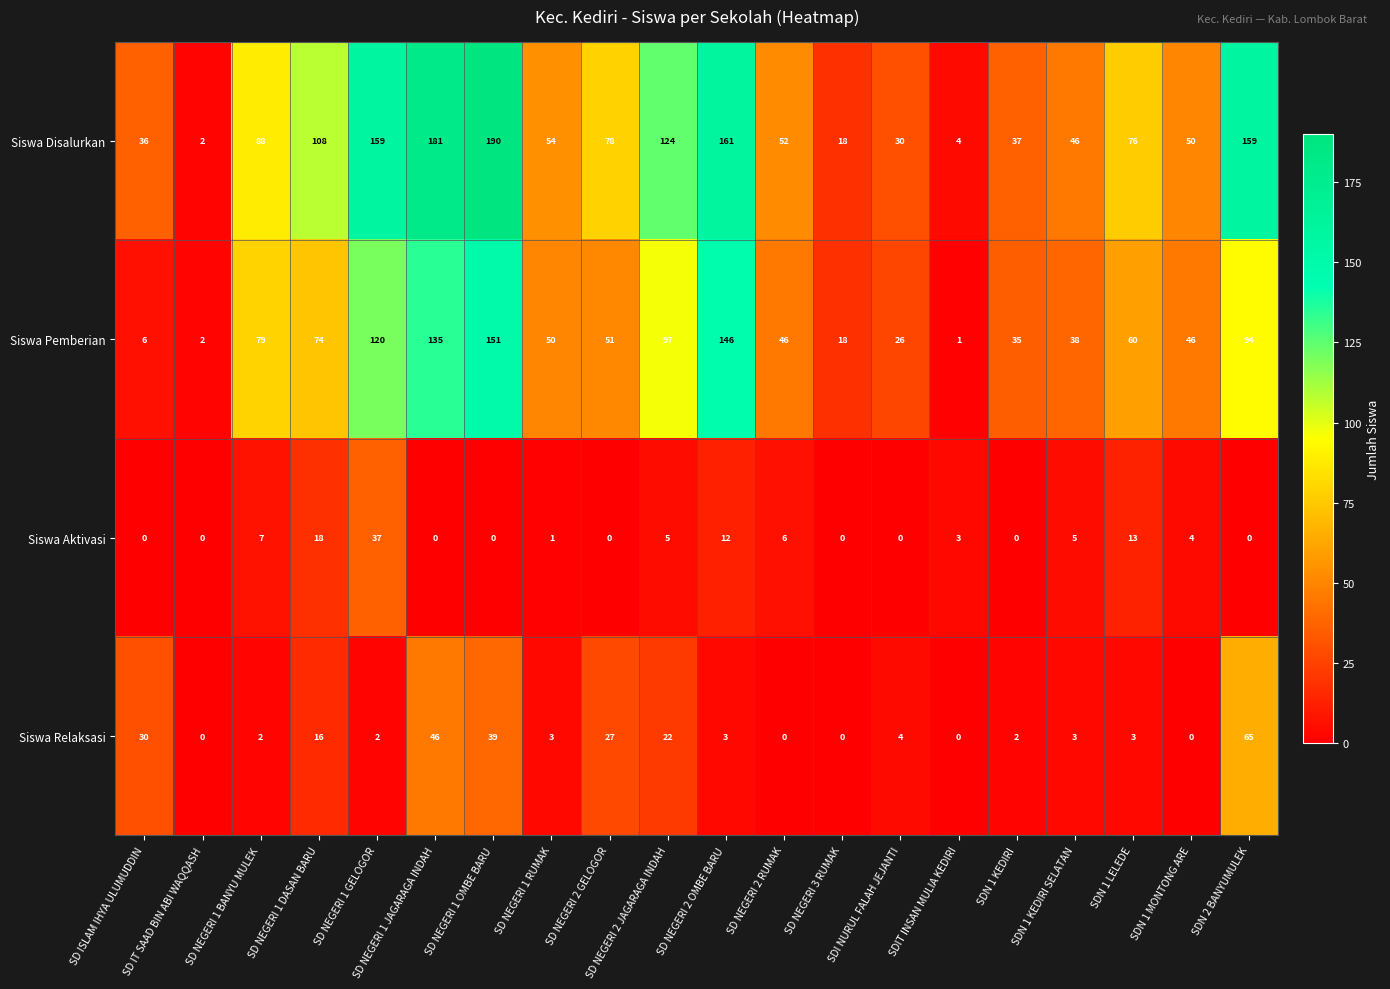

At which label does Siswa Aktivasi first exceed 3?

SD NEGERI 1 BANYU MULEK